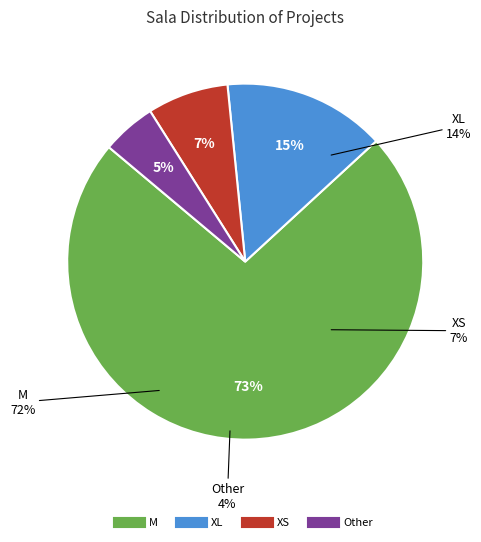

Is it true that XS is 15% of the pie?

False